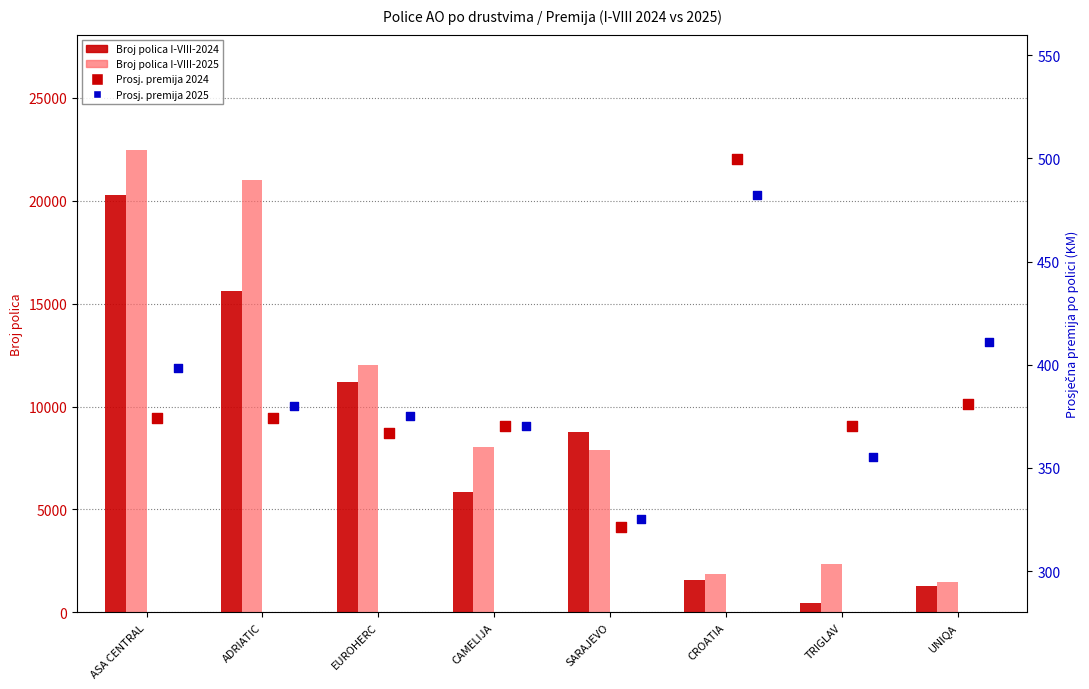

At which category is the sum across all series the highest?

ASA CENTRAL